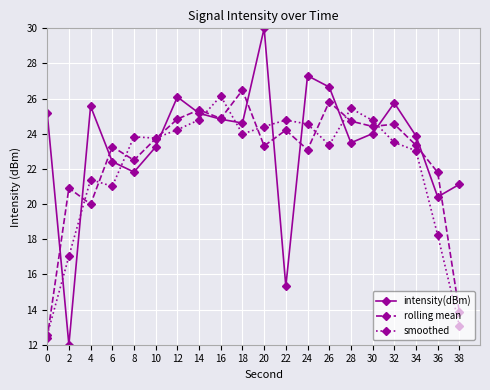

Which series changed the most between 28 and 38?

smoothed